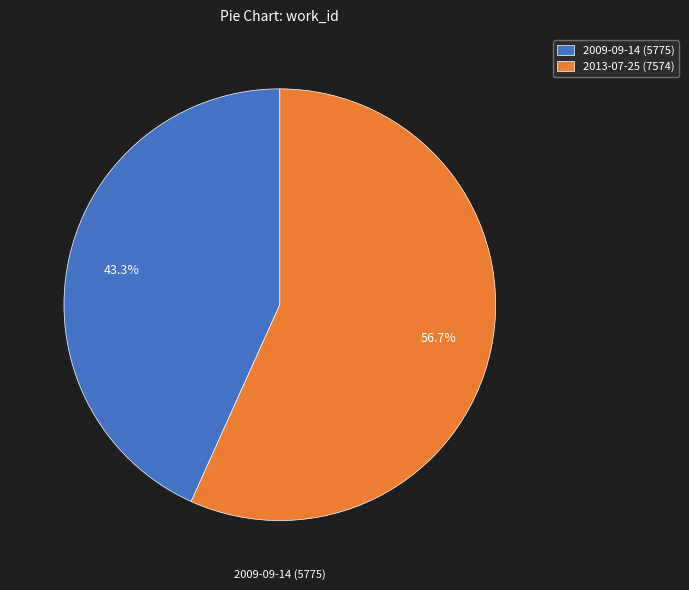

Rank the categories by value from lowest to highest.

2009-09-14, 2013-07-25